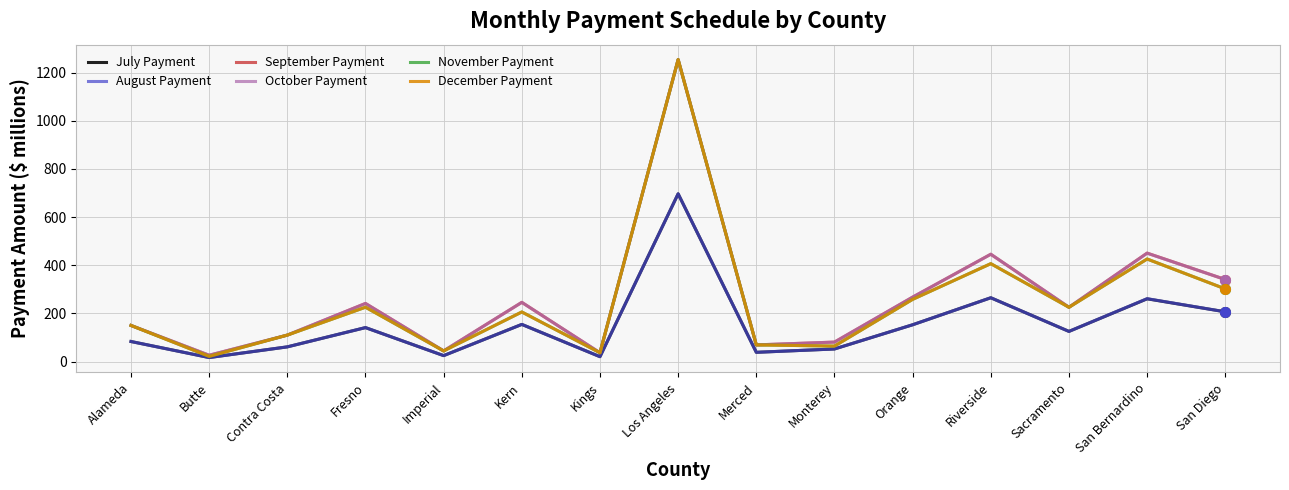

What is the difference between the maximum and second lowest values in the December Payment series?

1217.8